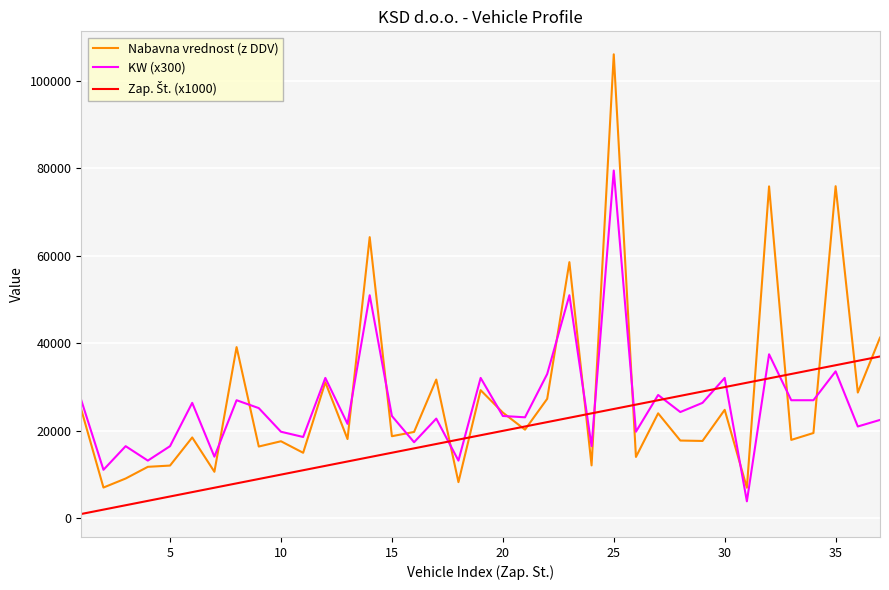

What is the minimum value for KW (x300)?

3900.0